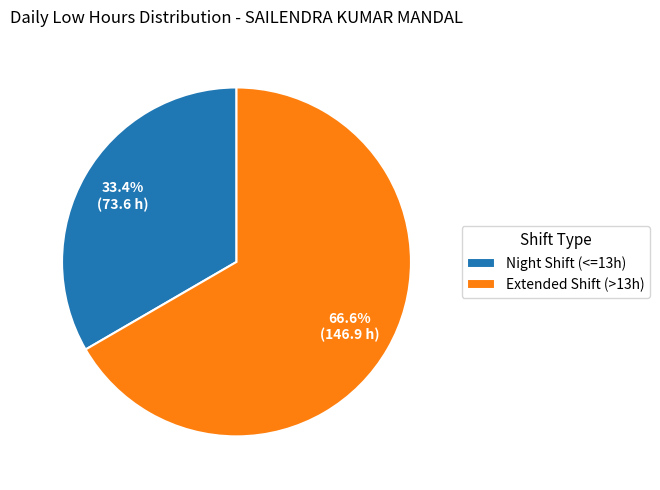

To the nearest percent, what is the average slice percentage?

50%